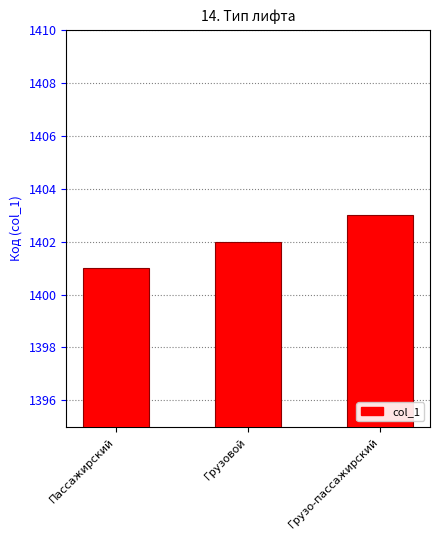

What is the minimum value shown in the chart?

1401